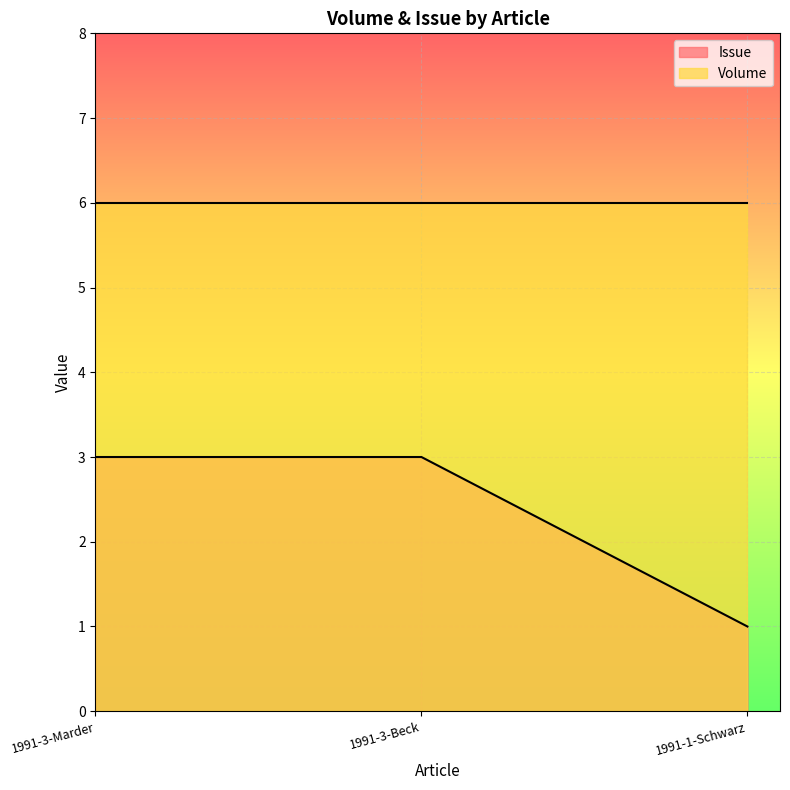

What is the average value of the Volume series?

6